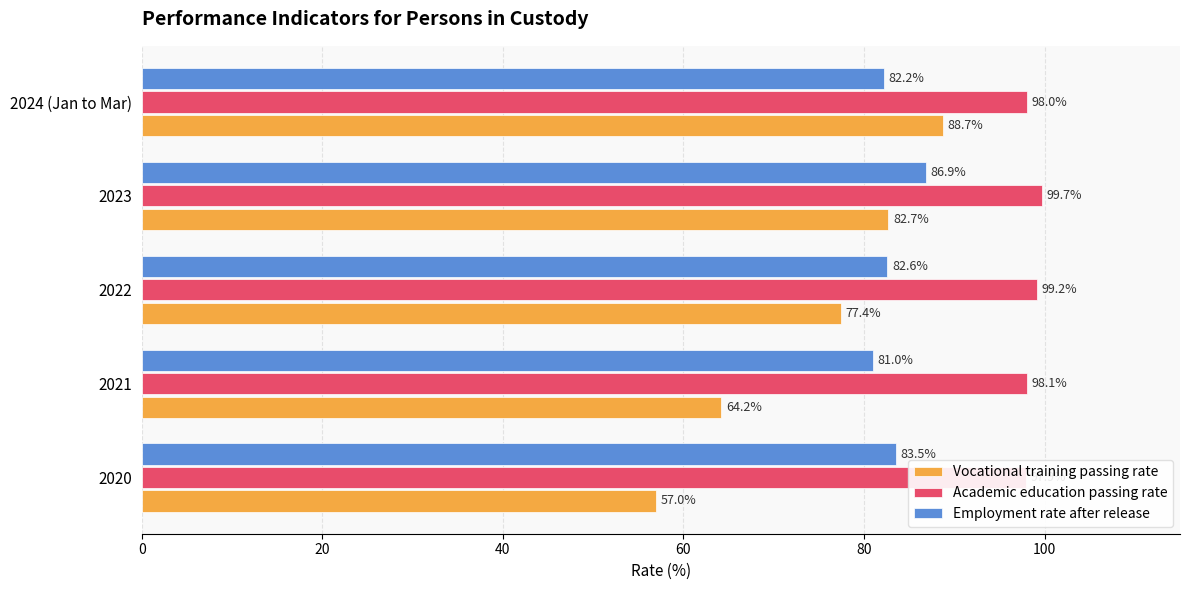

What are all the series names shown in the legend?

Vocational training passing rate, Academic education passing rate, Employment rate after release